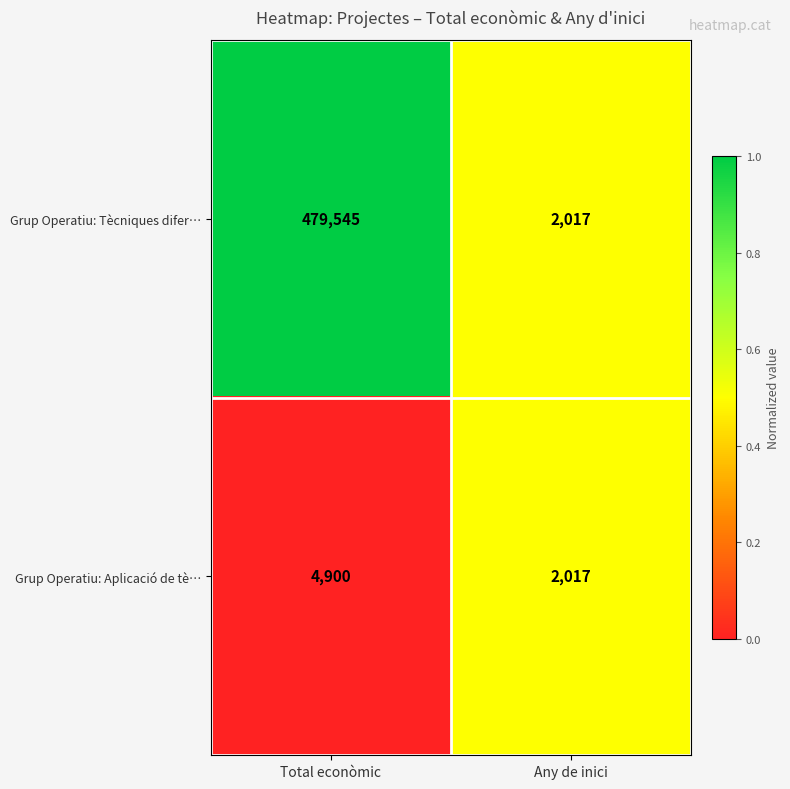

Which series changed the most between Total econòmic and Any de inici?

Grup Operatiu: Tècniques difer…